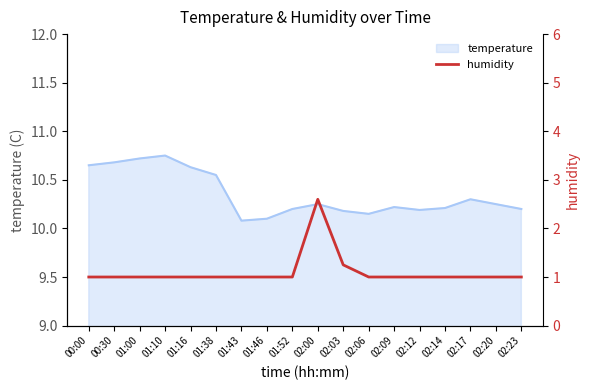

The value at 02:00 is 1.3. True or false?

False